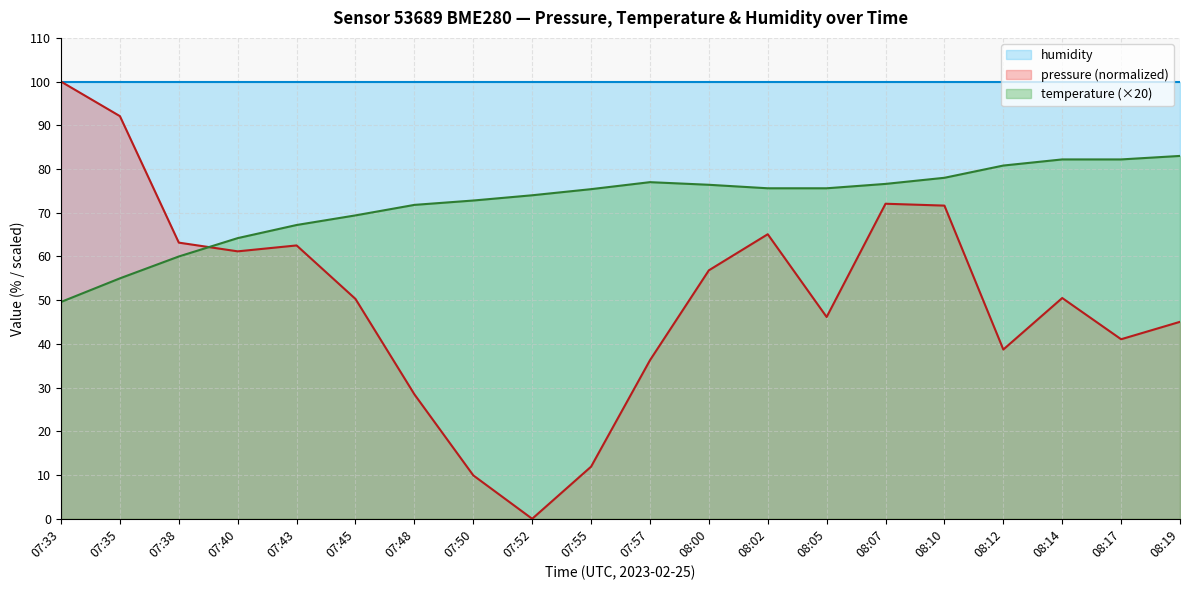

At 08:05, list the series in order from largest to smallest.

humidity, temperature (×20), pressure (normalized)